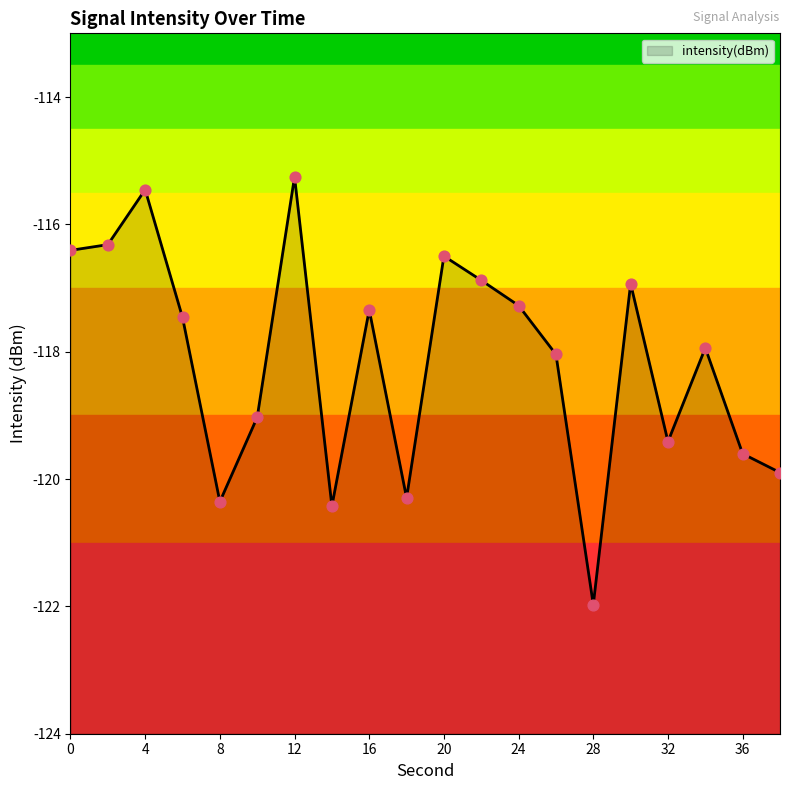

Which has a higher value, 16 or 4?

4